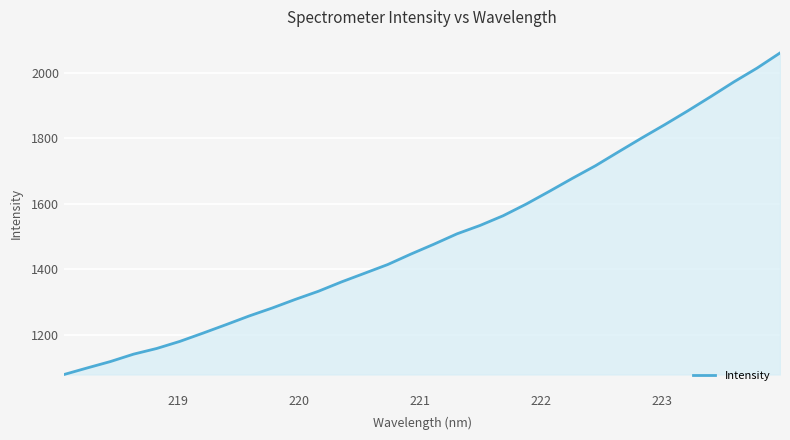

How many lines are shown in the chart?

1